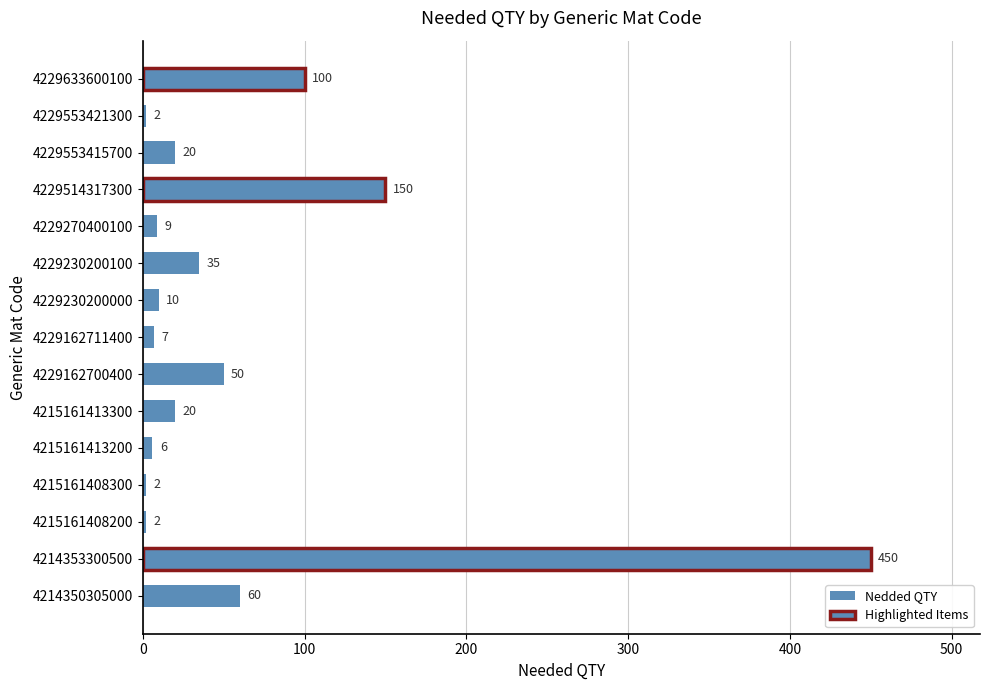

Reading top to bottom, extract all data points from this chart.

100	2	20	150	9	35	10	7	50	20	6	2	2	450	60